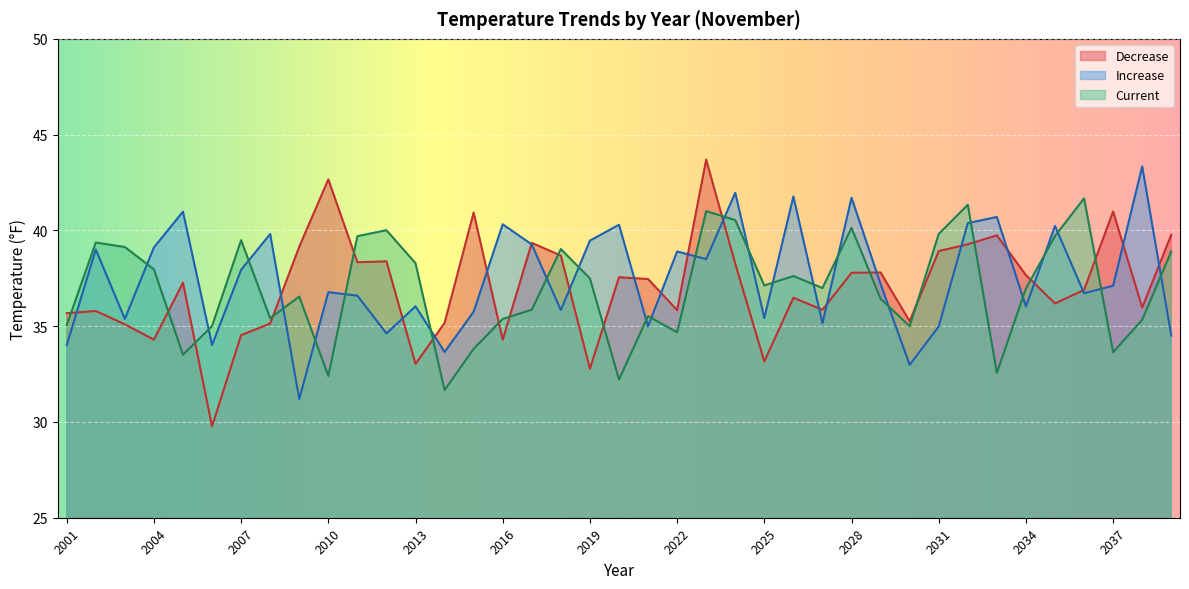

What is the minimum value shown in the chart?

29.8